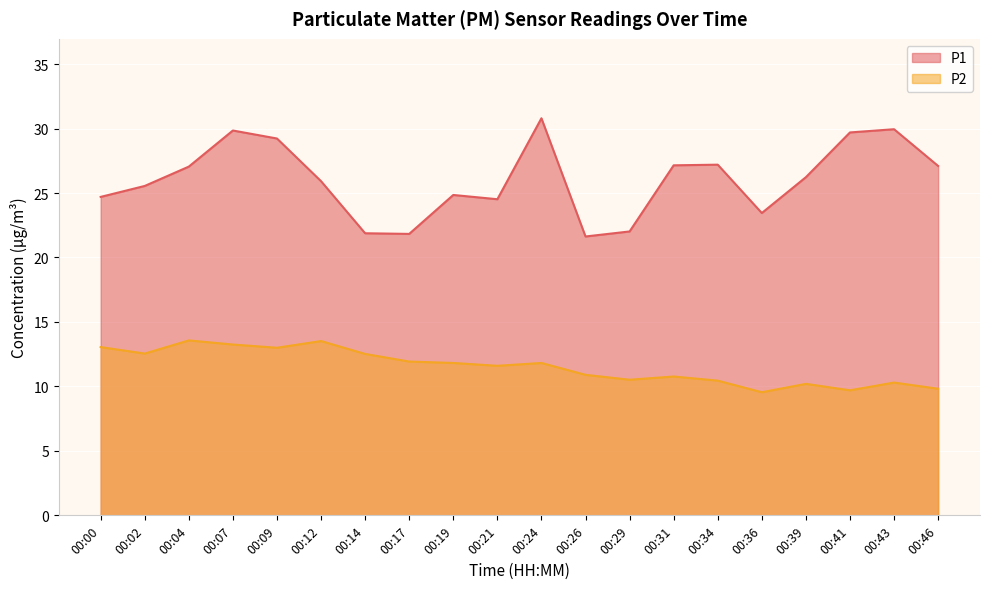

Which series has the widest spread of values?

P1